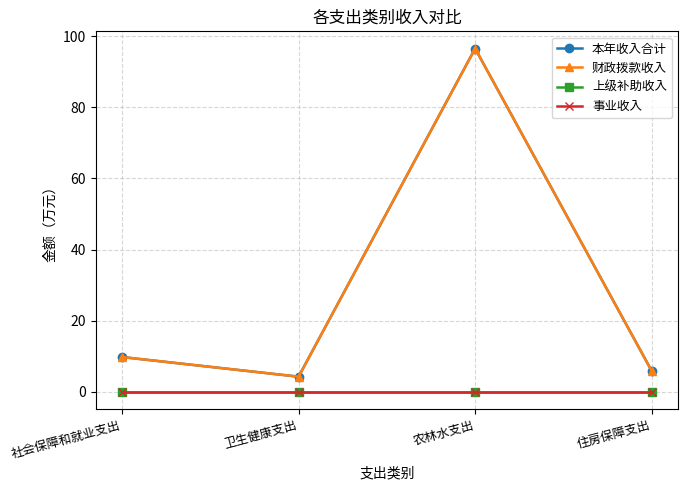

Rank the series by their maximum value, from lowest to highest.

上级补助收入, 事业收入, 本年收入合计, 财政拨款收入